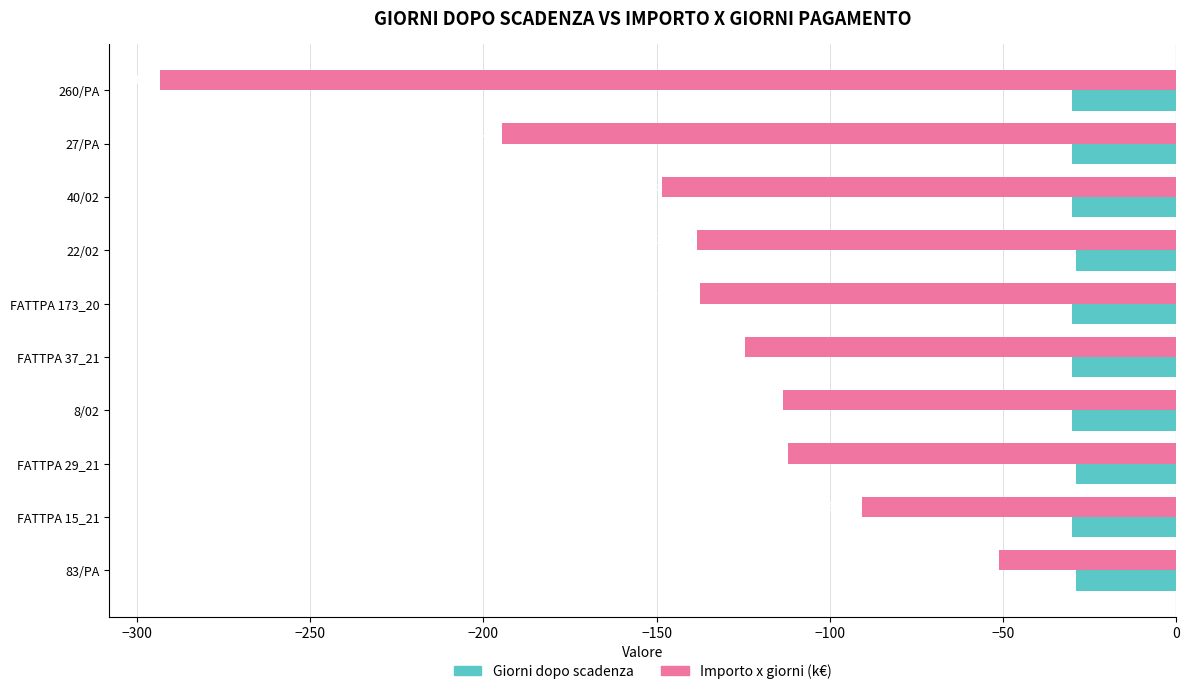

The Importo x giorni (k€) series shows -63.5 at 8/02. True or false?

False